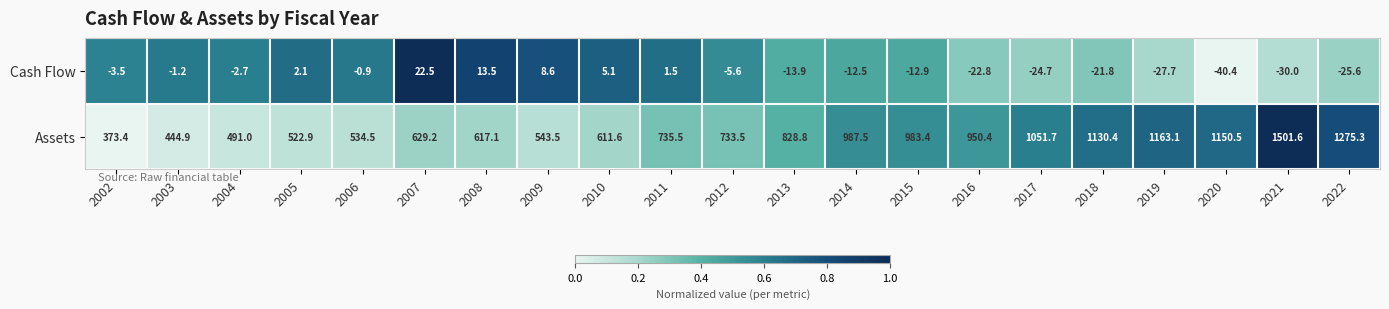

How many values in the Cash Flow series are below -5?

11